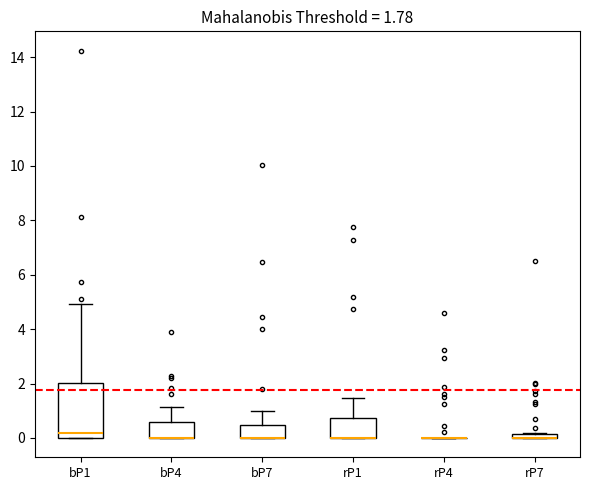

Which box is the tallest, from its lower edge to its upper edge?

bP1